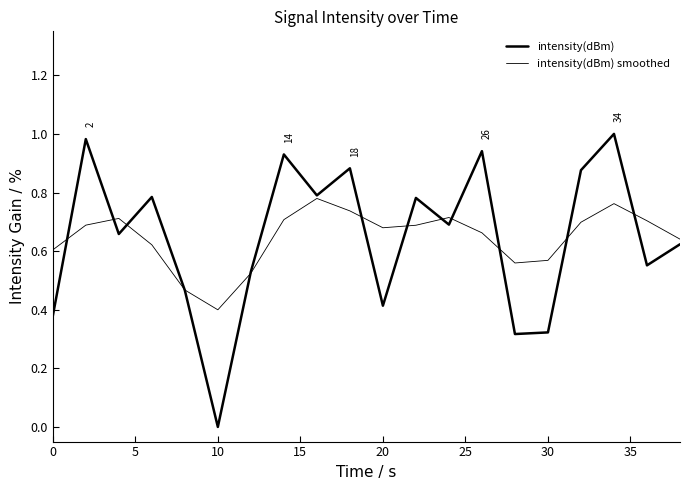

How many lines are shown in the chart?

2